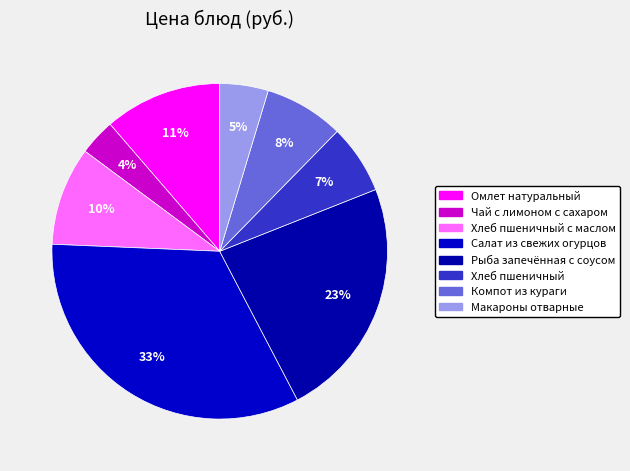

True or false: Хлеб пшеничный accounts for 7% of the total.

True